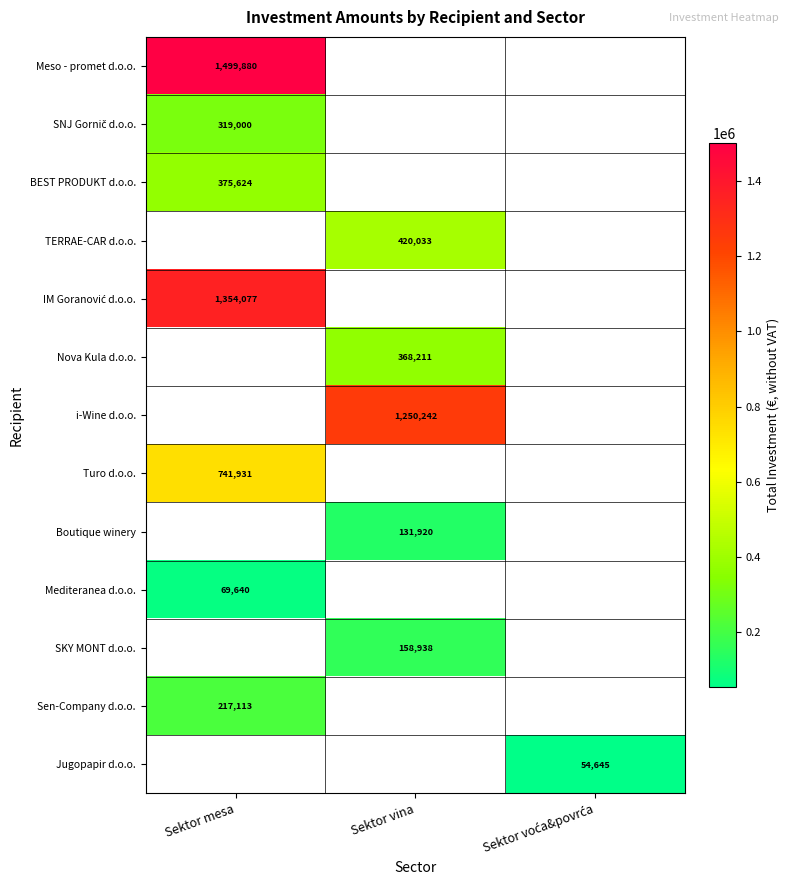

True or false: i-Wine d.o.o. has a value of 1250242 at Sektor vina.

True